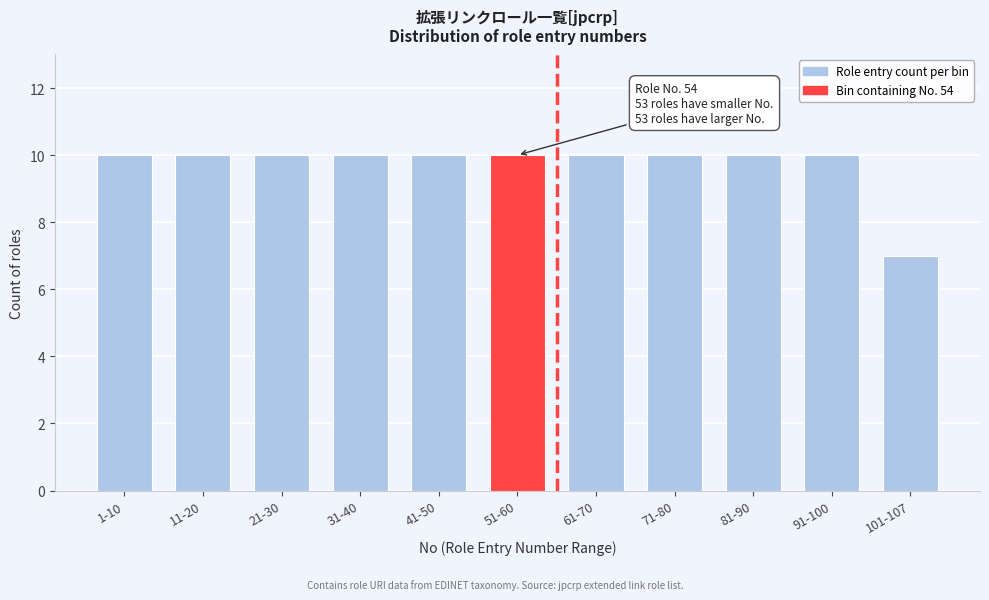

Reading left to right, what are all the values shown in this chart?

10	10	10	10	10	10	10	10	10	10	7